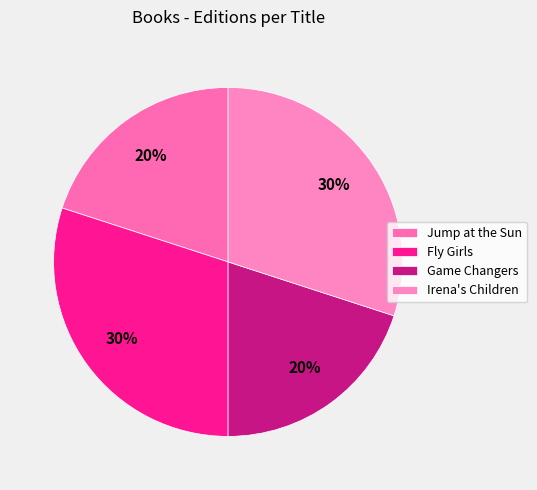

What is the largest slice in the pie chart?

Fly Girls